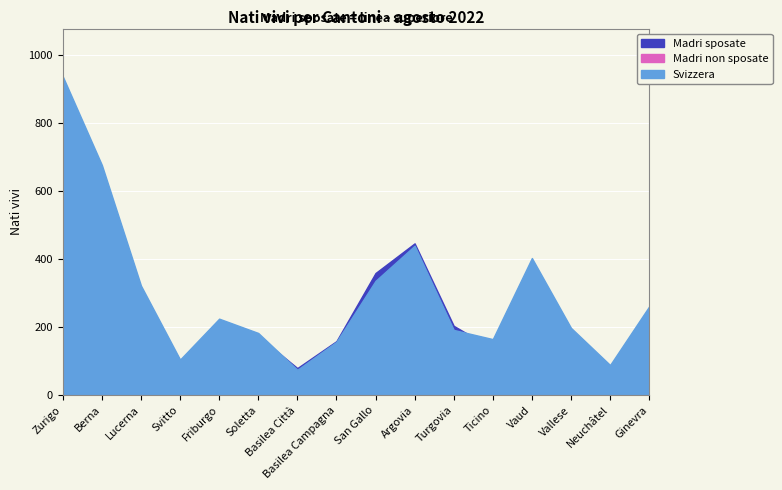

The value of Madri sposate at Basilea Campagna is 218. True or false?

False